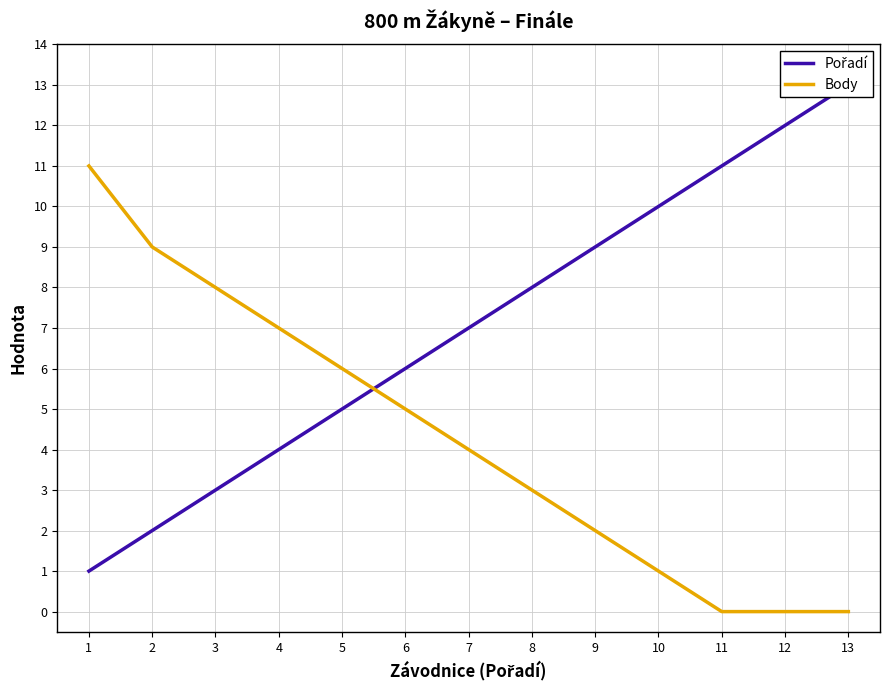

Reading right to left, list all the values displayed in this chart.

Pořadí: 13=13	12=12	11=11	10=10	9=9	8=8	7=7	6=6	5=5	4=4	3=3	2=2	1=1
Body: 13=0	12=0	11=0	10=1	9=2	8=3	7=4	6=5	5=6	4=7	3=8	2=9	1=11